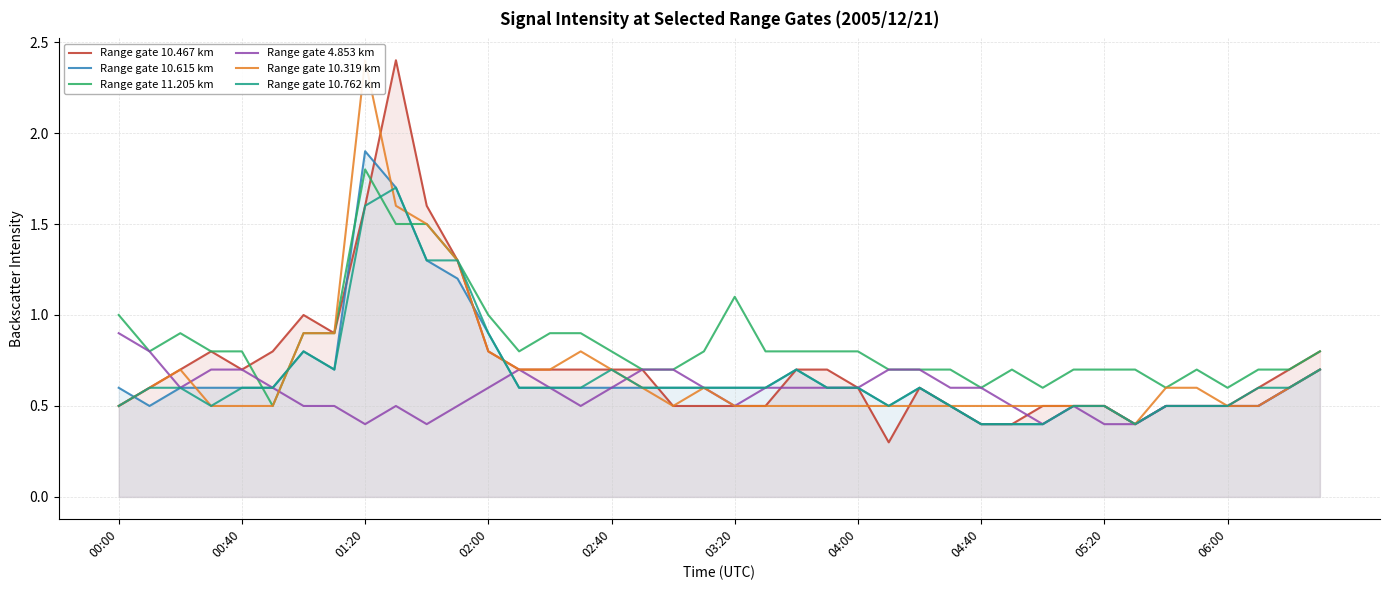

At which label is Range gate 10.762 km closest to 1?

02:00